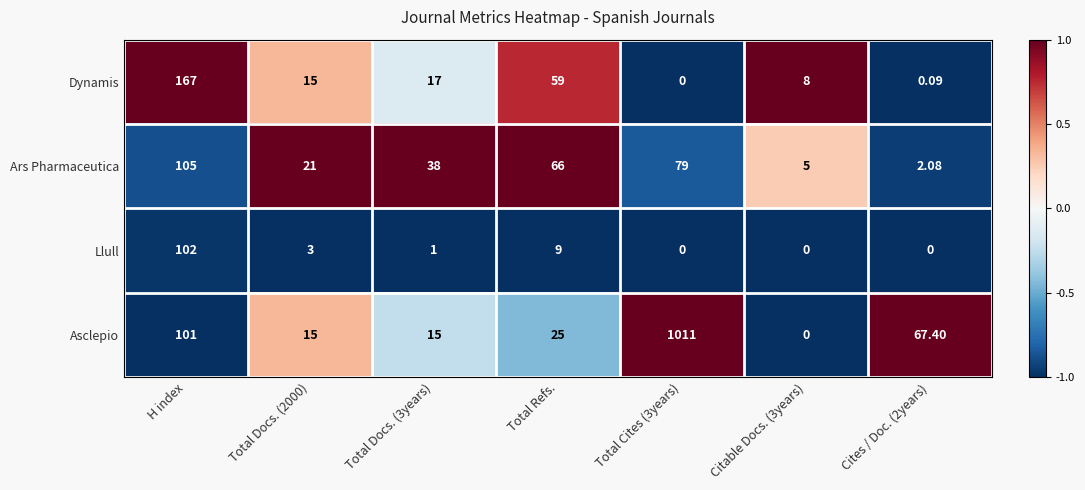

How many categories are shown in the chart?

7